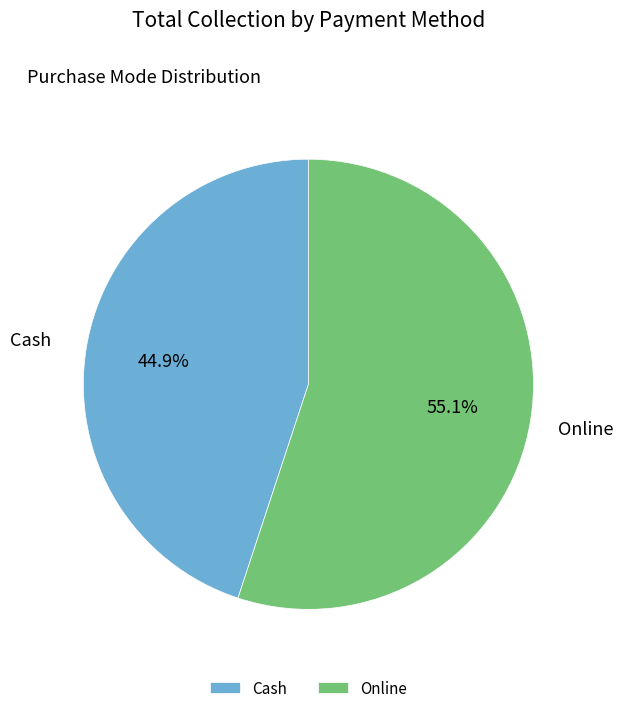

To the nearest percent, what is the average slice percentage?

50%